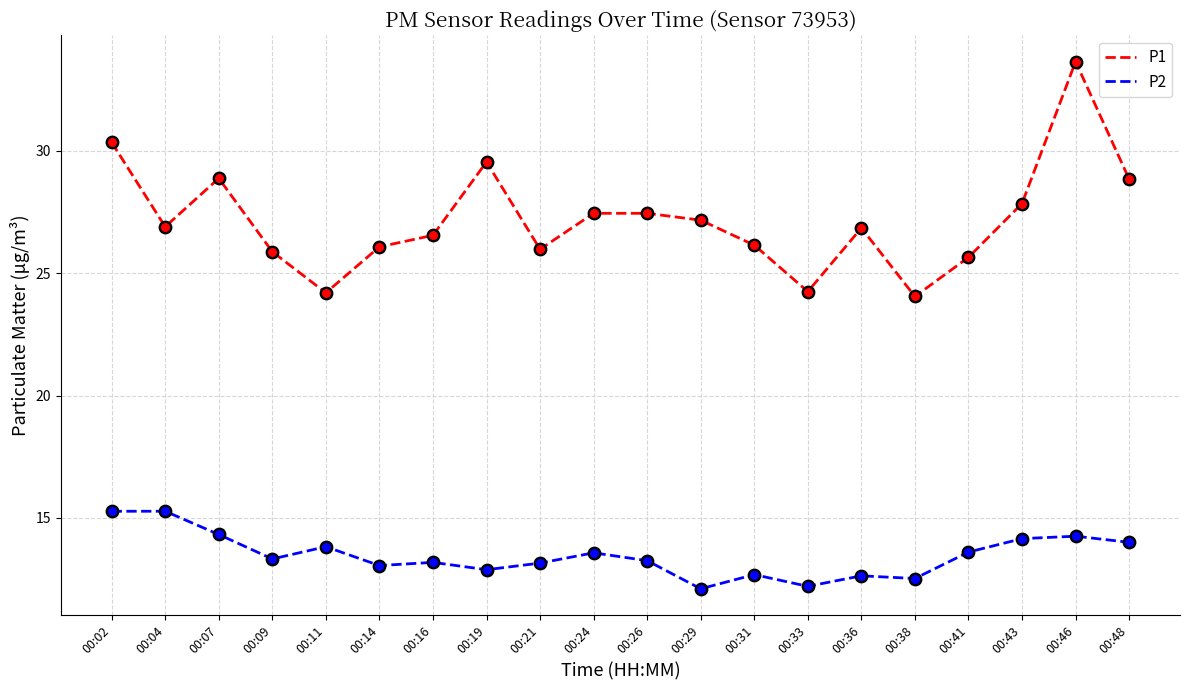

What is the total value across all series at 00:19?

42.4